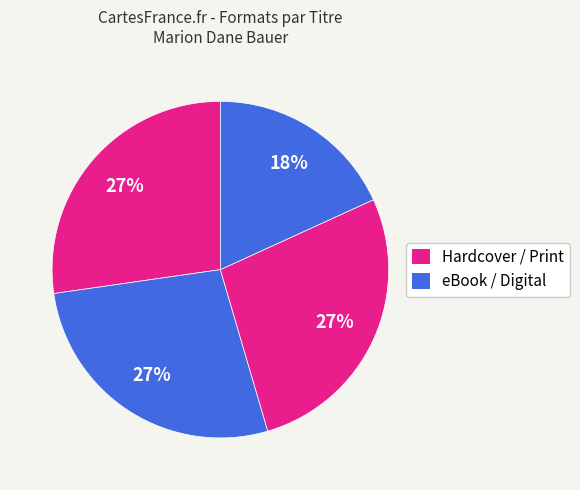

How many segments does this pie chart have?

4